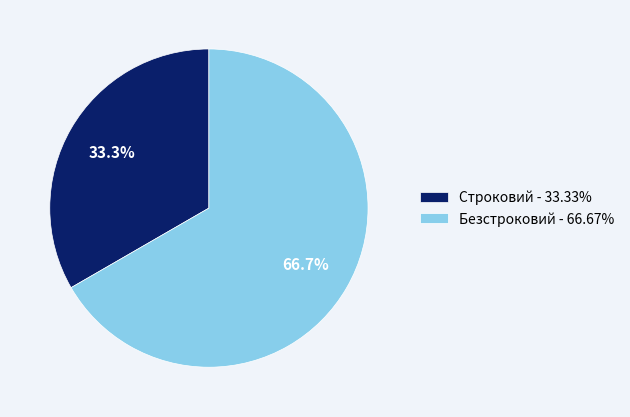

What is the largest slice in the pie chart?

Безстроковий